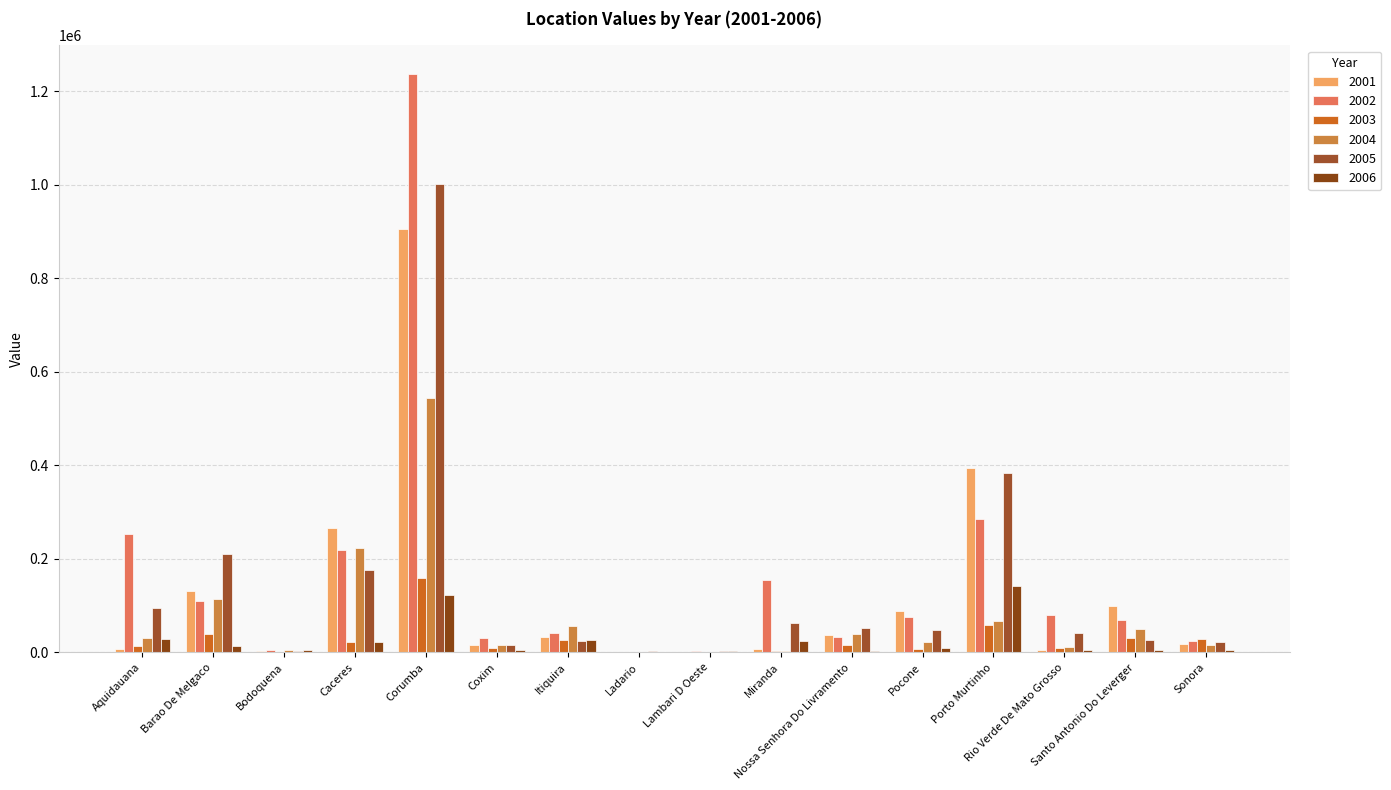

At how many categories does at least one series exceed 166354?

5